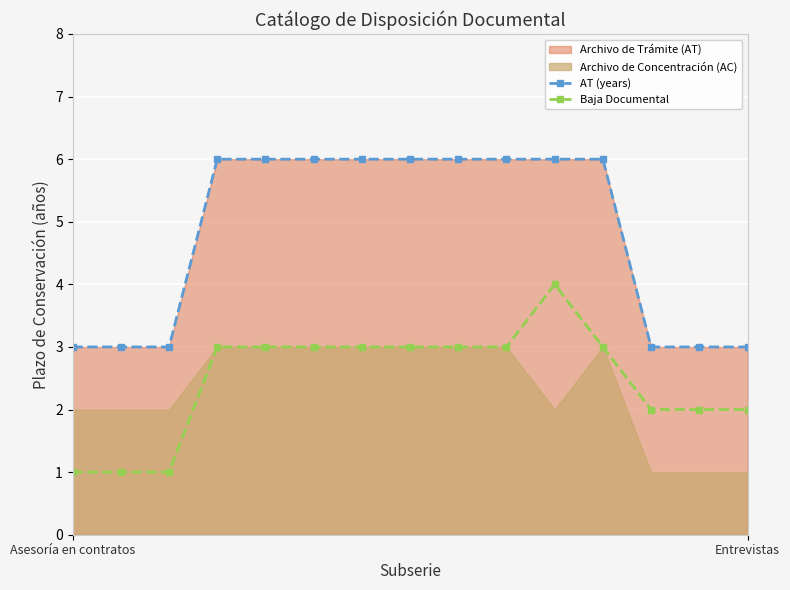

At which label does Baja Documental first exceed 3?

10